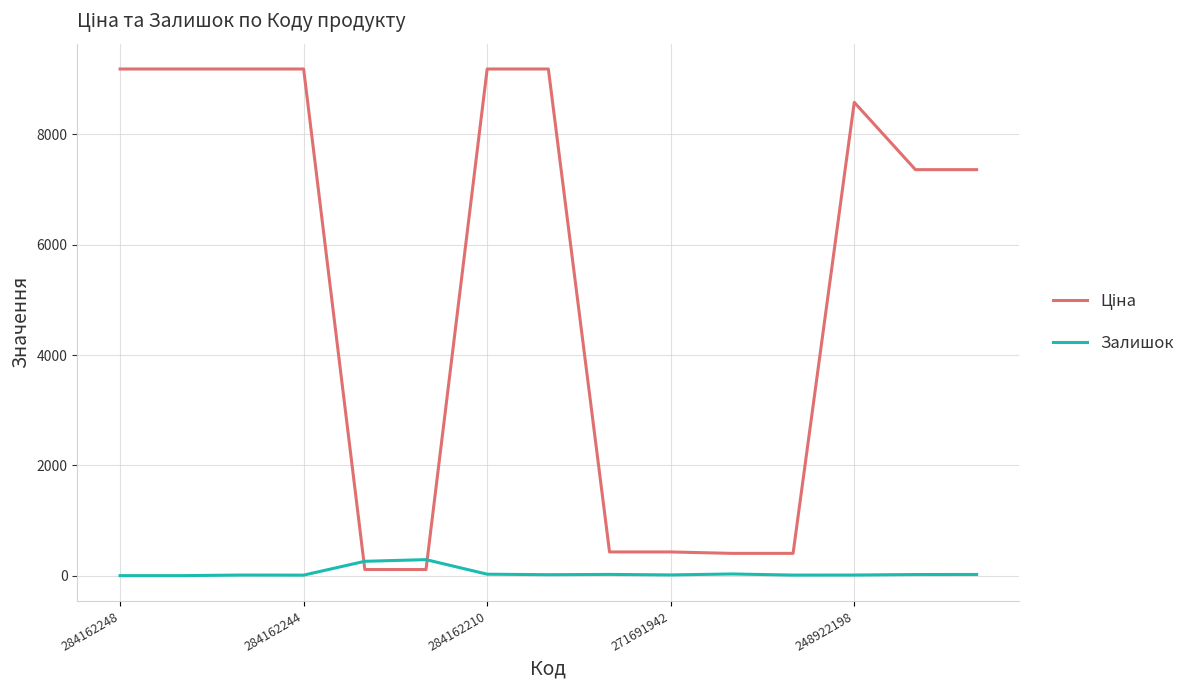

What is the difference between the maximum and minimum values in the Залишок series?

290.0